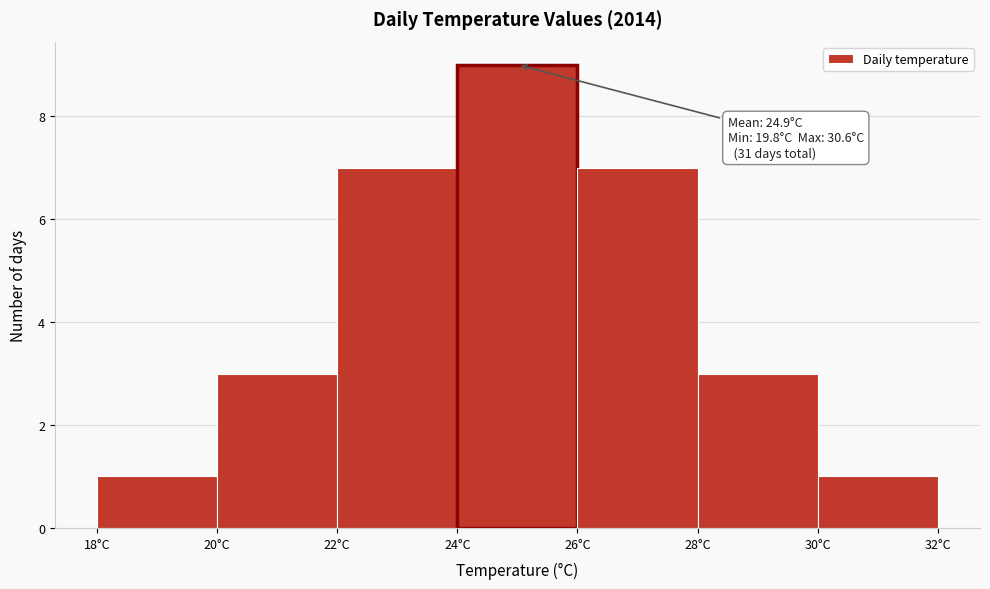

Over which range of the x-axis is the bar tallest?

24 to 26